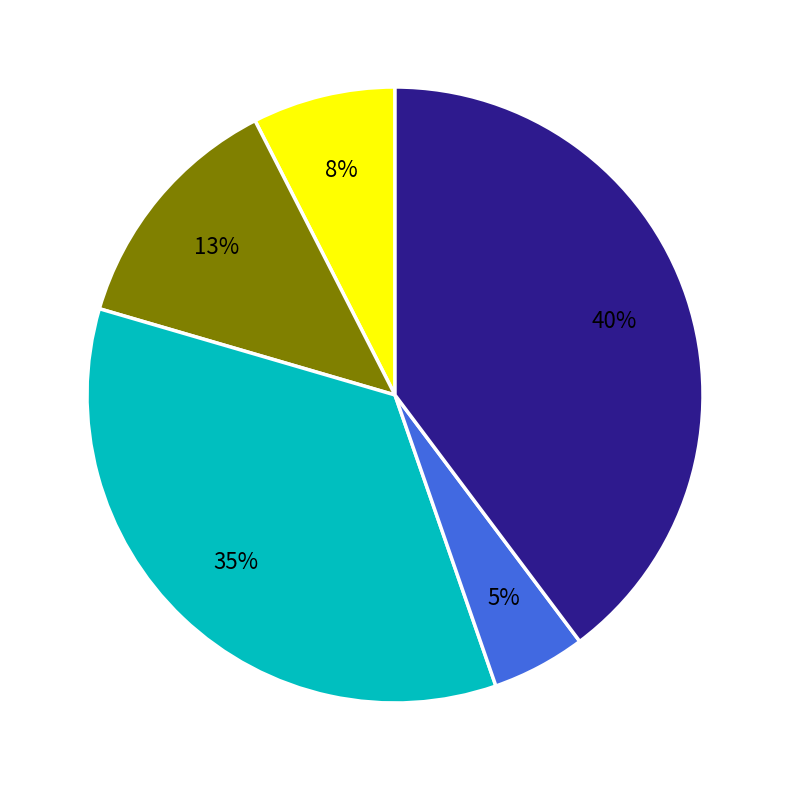

To the nearest percent, what is the average slice percentage?

20%